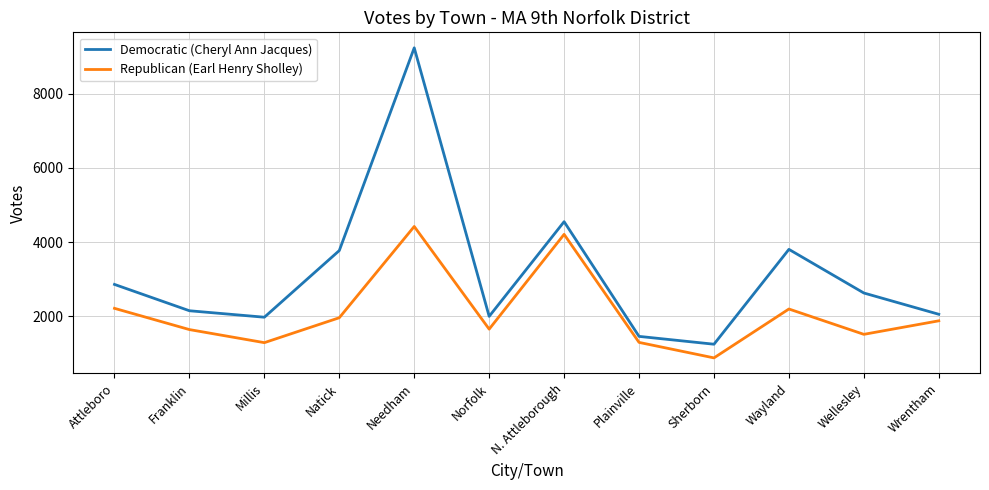

Which category has the lowest value across all series?

Sherborn